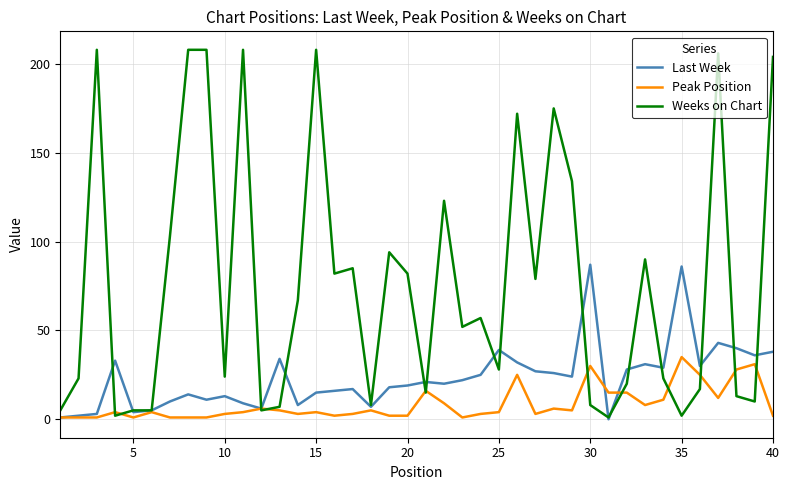

Which series has the largest total across all categories?

Weeks on Chart